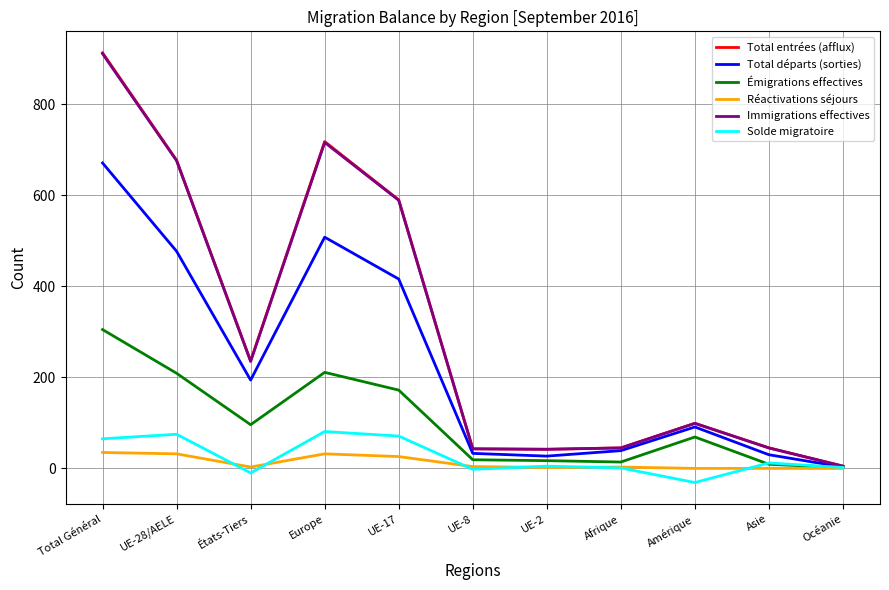

What is the difference between the maximum and minimum values in the Émigrations effectives series?

303